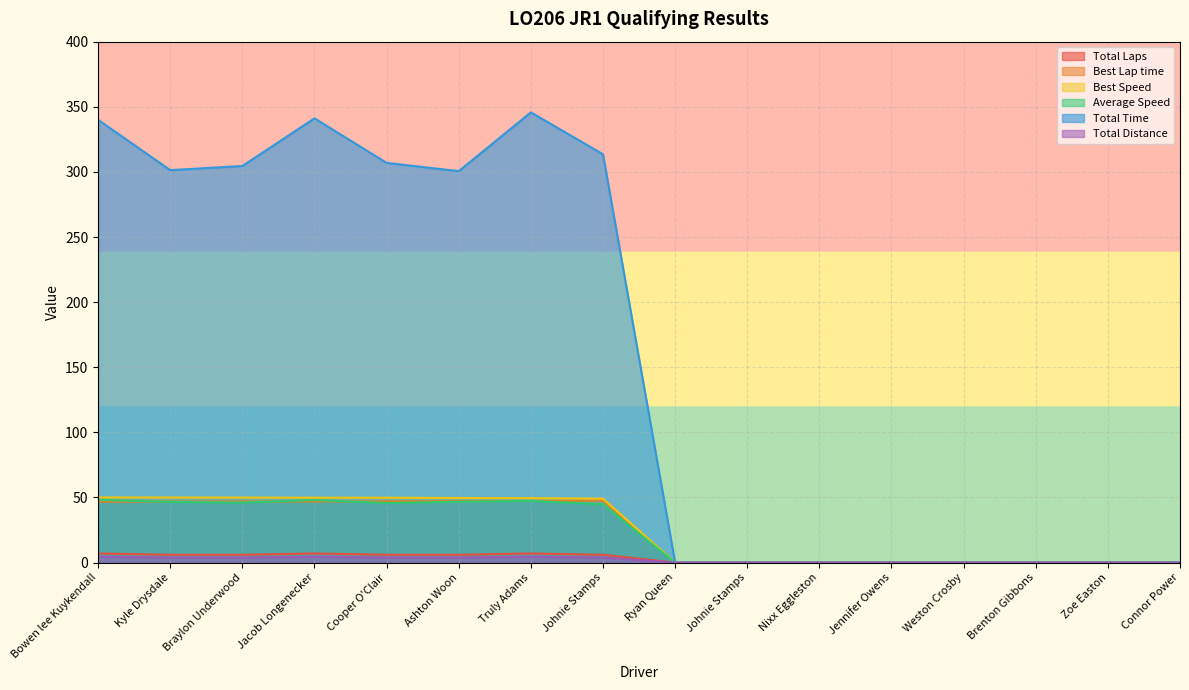

Is it true that Best Speed equals 23.9 at Kyle Drysdale?

False